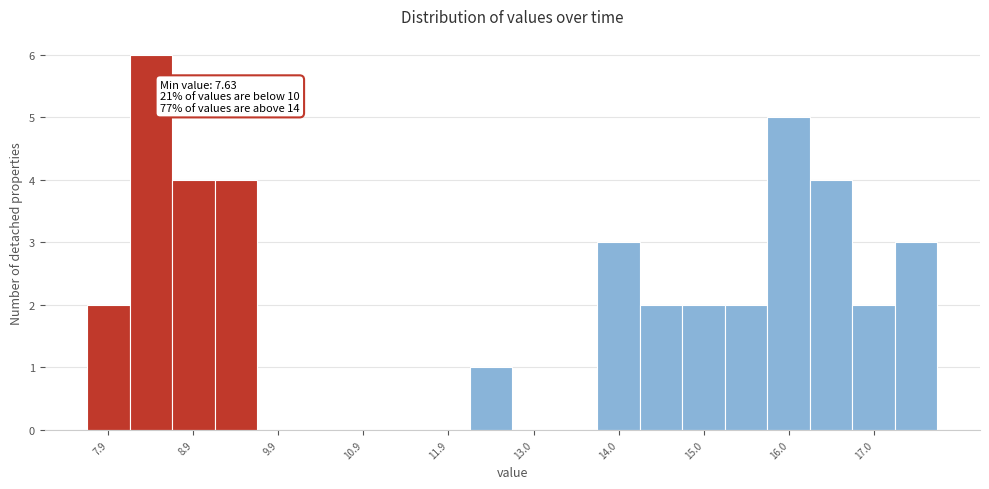

Read against the x-axis, roughly where is the centre of the tallest bar?

8.4